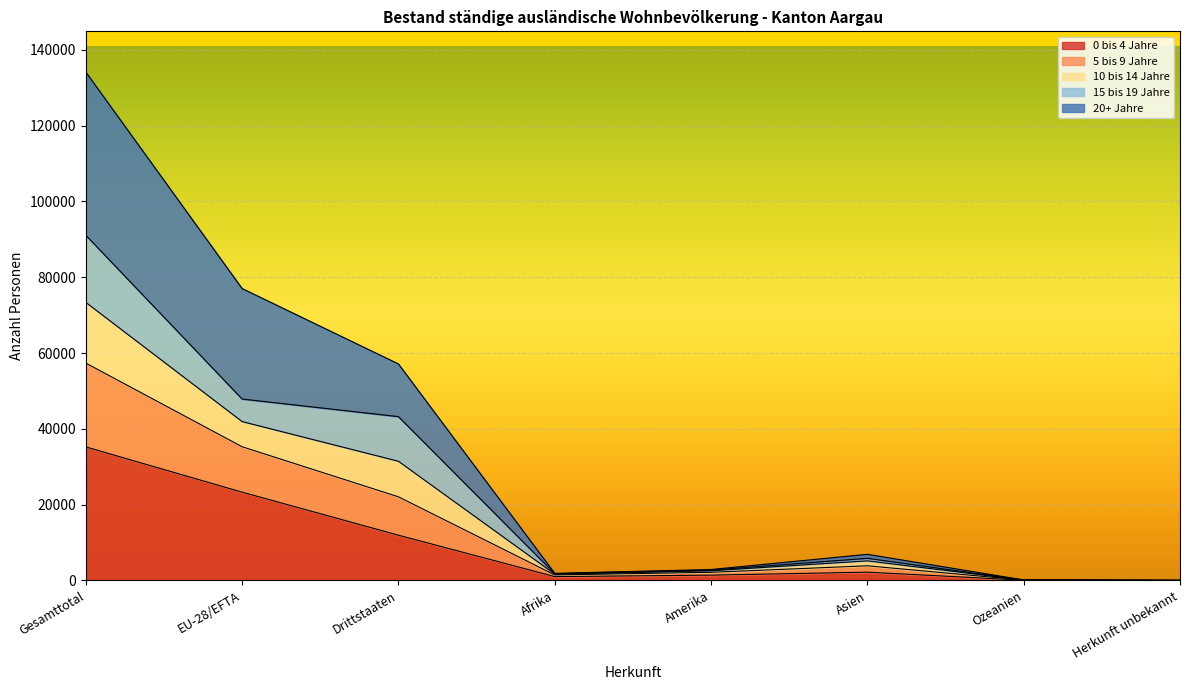

At how many categories does at least one series exceed 68696?

2